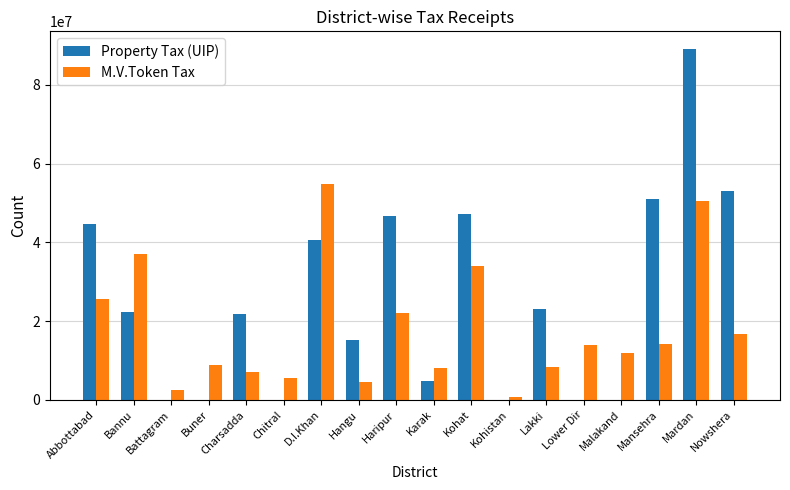

Count the number of data series in this chart.

2